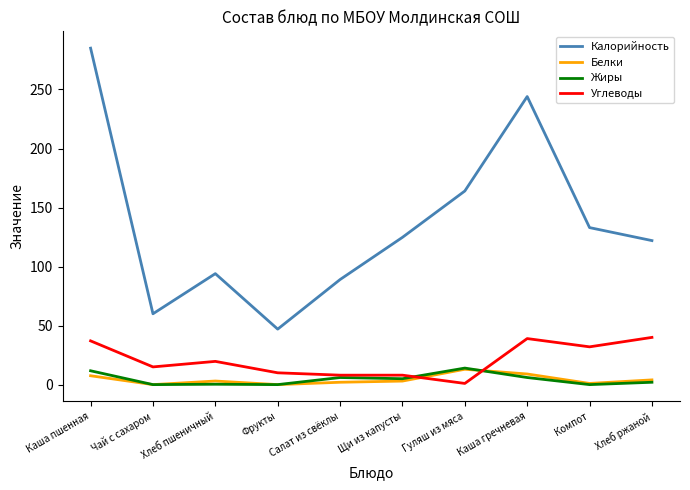

Which series has the widest spread of values?

Калорийность